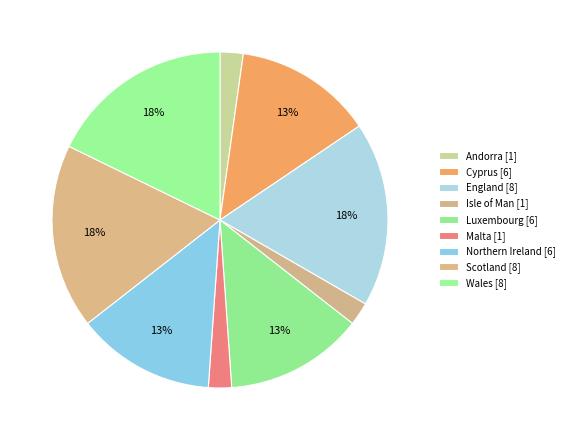

Count the number of slices in the pie.

9